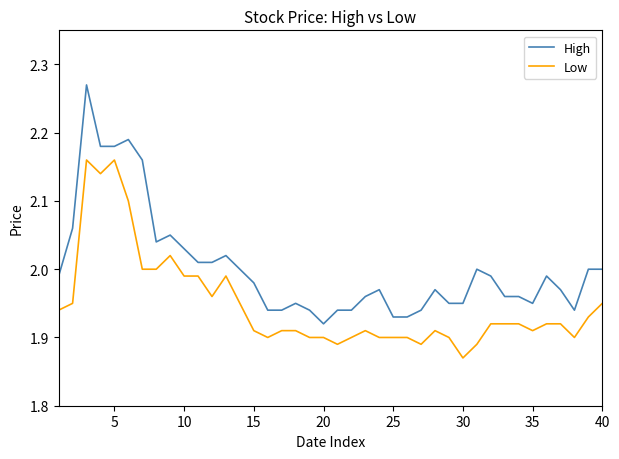

What is the difference between the maximum and minimum values in the Low series?

0.3